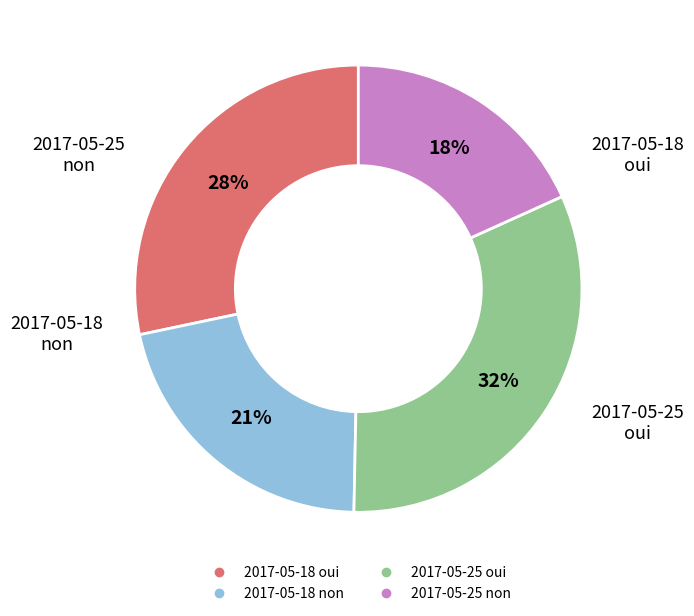

Rank the categories by value from lowest to highest.

2017-05-25 non, 2017-05-18 non, 2017-05-18 oui, 2017-05-25 oui